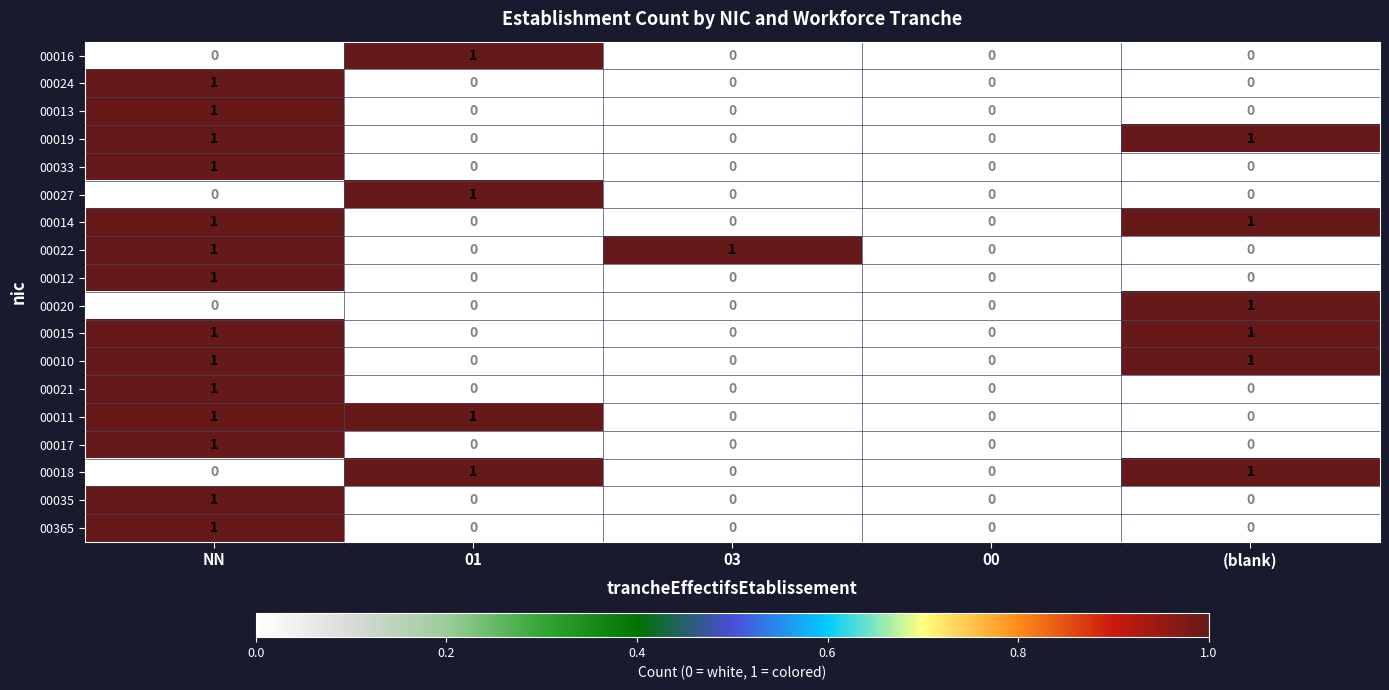

True or false: 00022 has a value of 1 at NN.

True